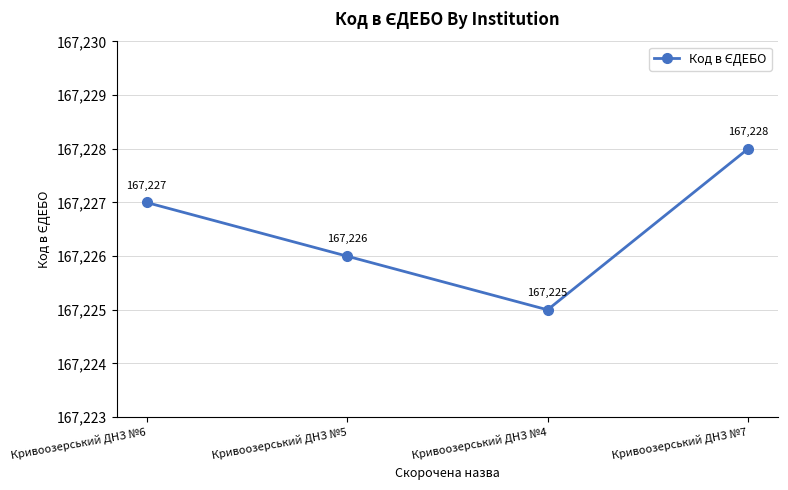

What is the change in value from Кривоозерський ДНЗ №6 to Кривоозерський ДНЗ №5?

-1